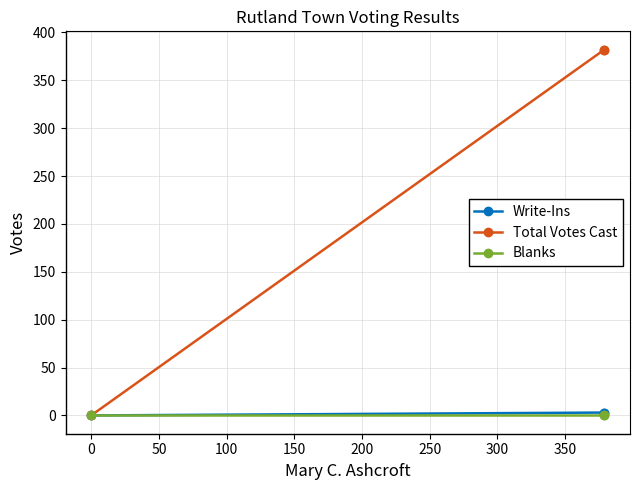

What is the maximum value shown in the chart?

382